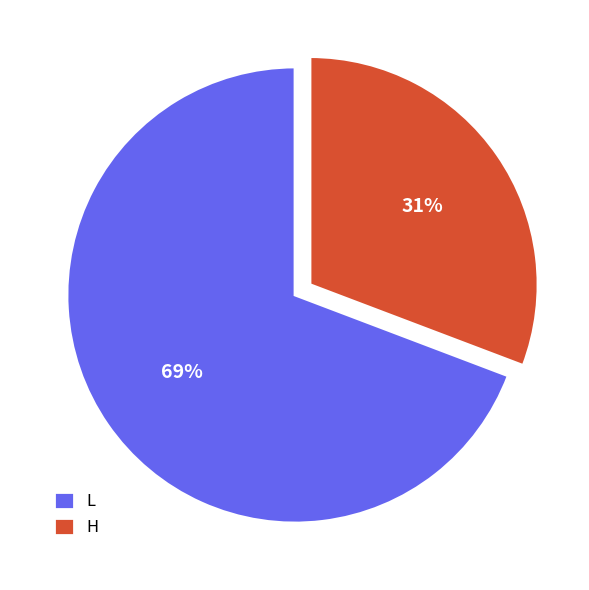

Is it true that L is 64% of the pie?

False